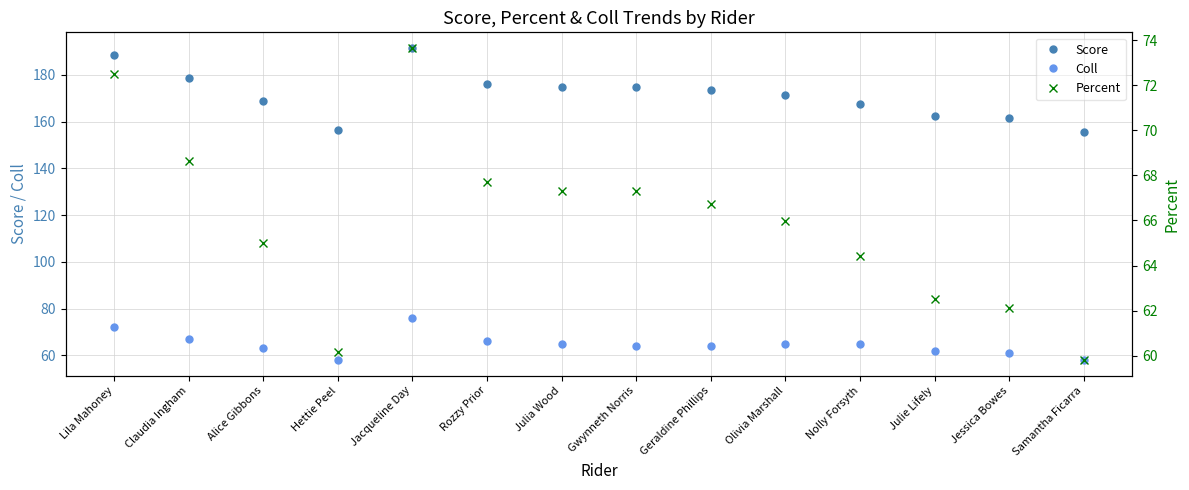

Is the value of Coll at Samantha Ficarra greater than the value of Percent at Jacqueline Day?

No